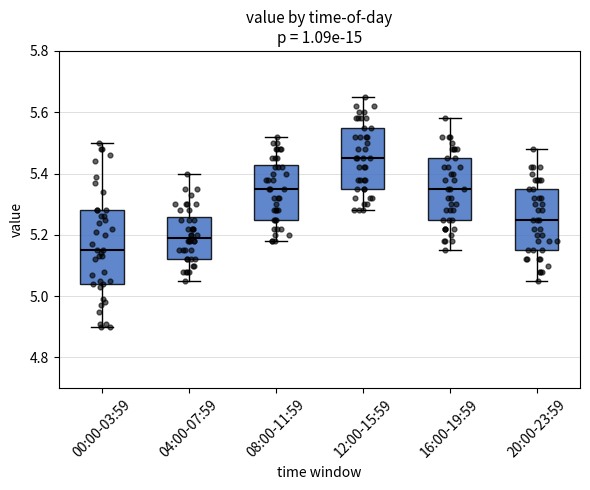

Reading left to right, read every box against the y-axis: the position of its median line, the range the box covers, and the ends of its whiskers. The values are not printed on the chart, so give them approximately, as read against the axis.

00:00-03:59: median 5.16, box 5.04 to 5.28, whiskers 4.90 to 5.50
04:00-07:59: median 5.20, box 5.12 to 5.26, whiskers 5.06 to 5.40
08:00-11:59: median 5.36, box 5.26 to 5.42, whiskers 5.18 to 5.52
12:00-15:59: median 5.46, box 5.36 to 5.56, whiskers 5.28 to 5.66
16:00-19:59: median 5.36, box 5.26 to 5.46, whiskers 5.16 to 5.58
20:00-23:59: median 5.26, box 5.16 to 5.36, whiskers 5.06 to 5.48